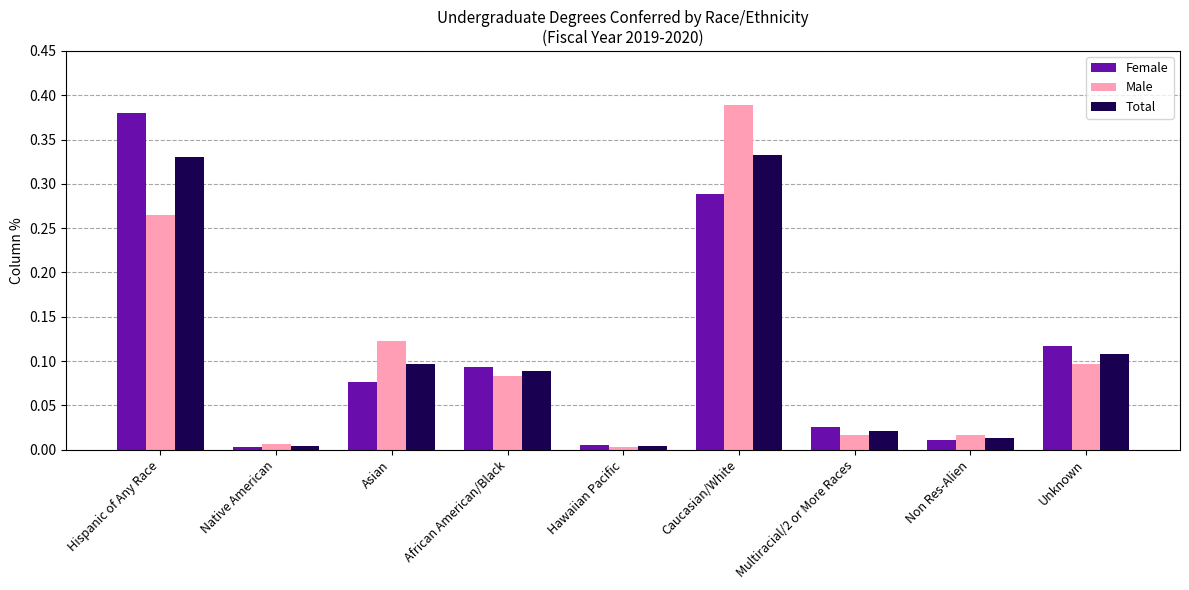

Is it true that Total equals 0.0 at Native American?

True